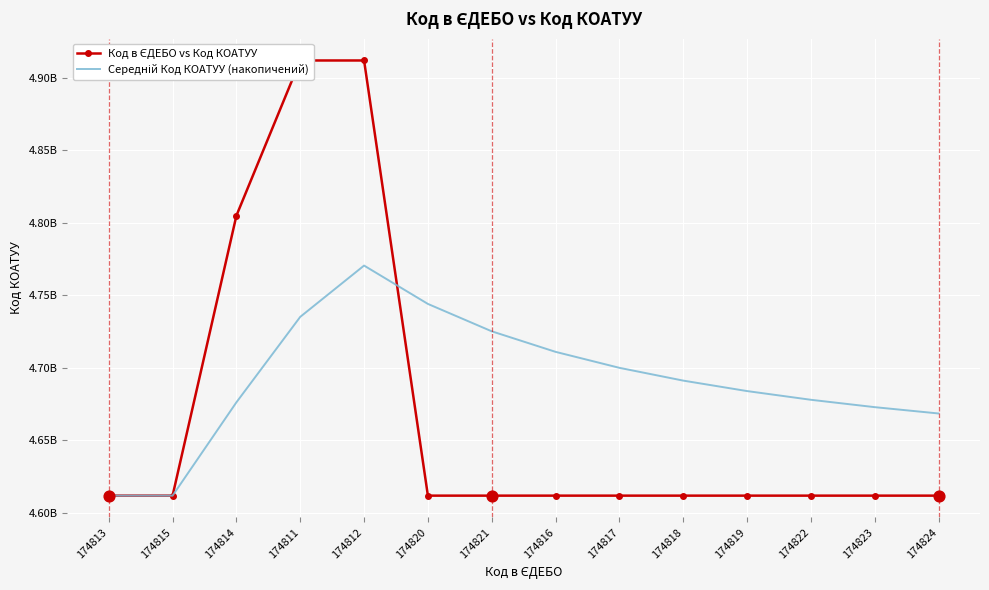

What is the total value across all series at 174824?

9280245698.1